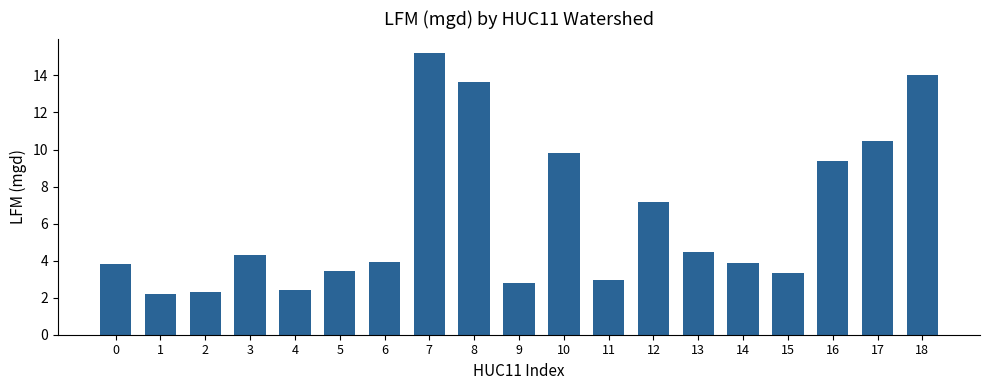

What is the maximum value shown in the chart?

15.2